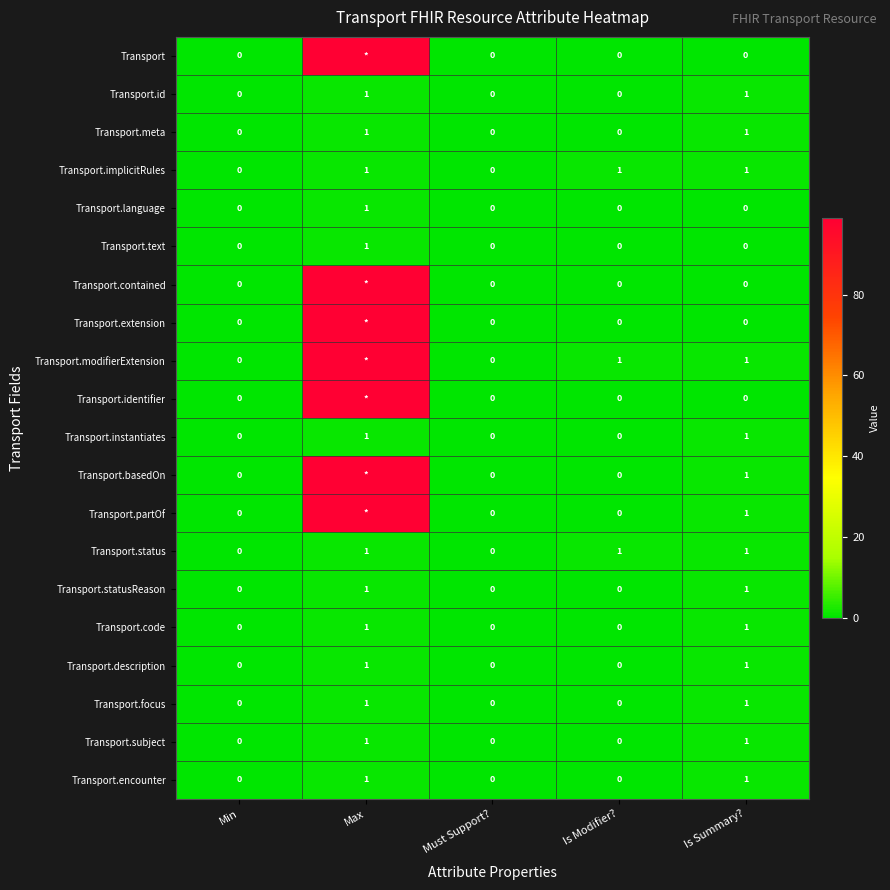

Is it true that Transport.status equals 1 at Is Modifier??

True